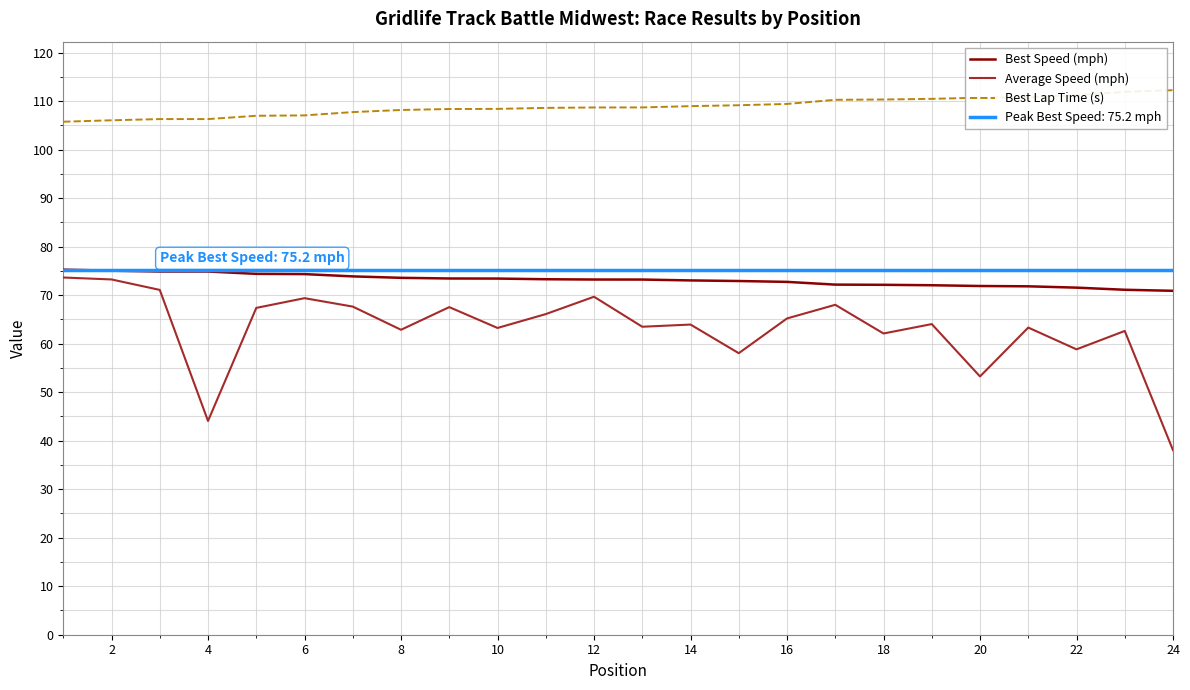

True or false: Average Speed (mph) and Best Lap Time (s) intersect in this chart.

False